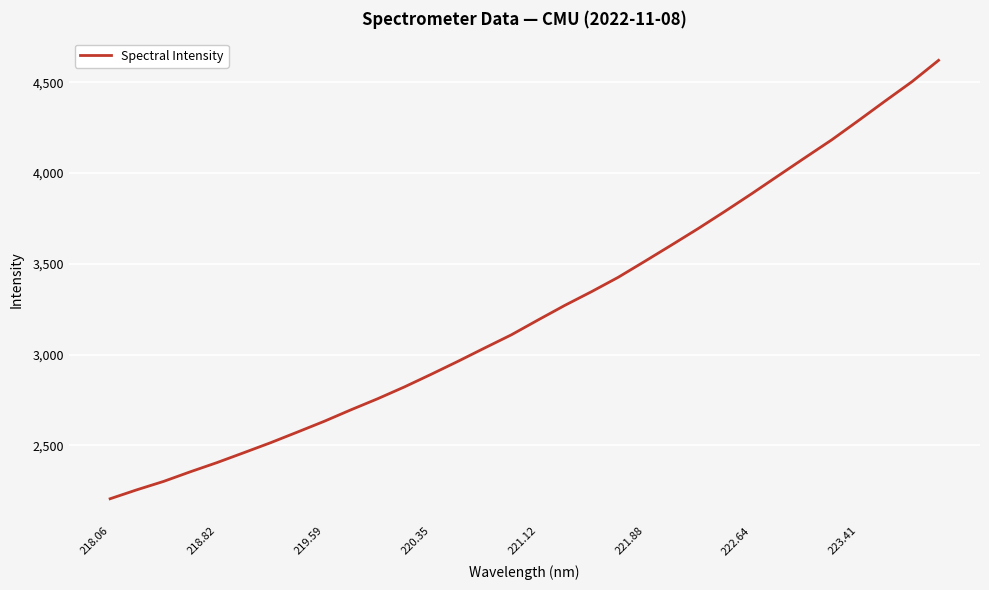

What is the minimum value shown in the chart?

2206.5